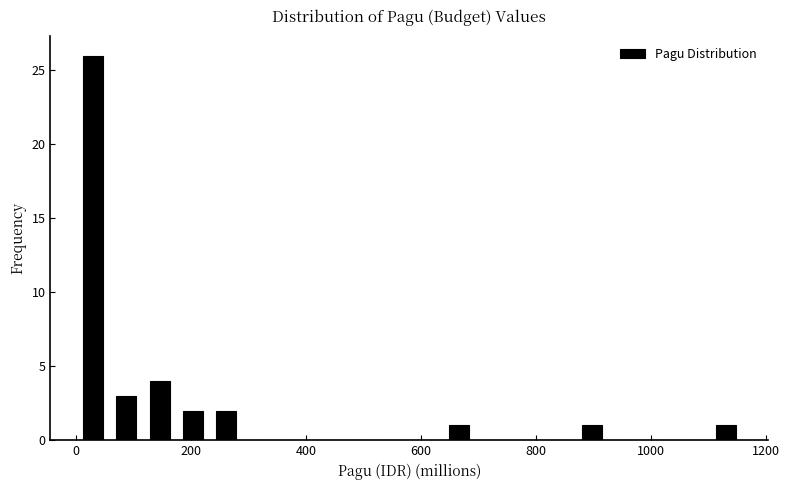

Around what value on the x-axis is the tallest bar? Give the approximate position of its centre, as read against the axis.

20